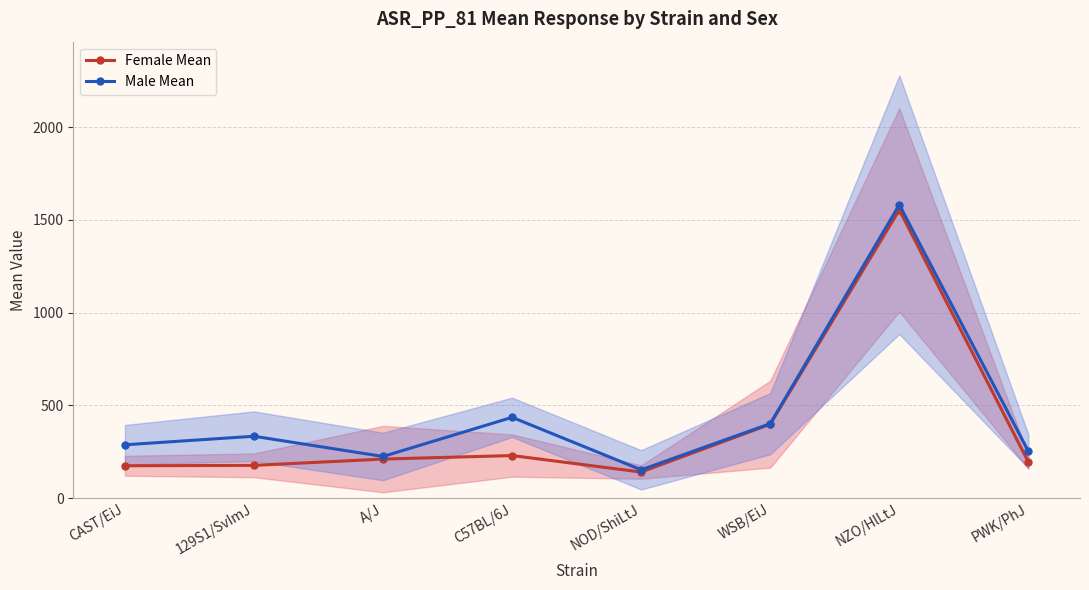

What is the maximum value shown in the chart?

1582